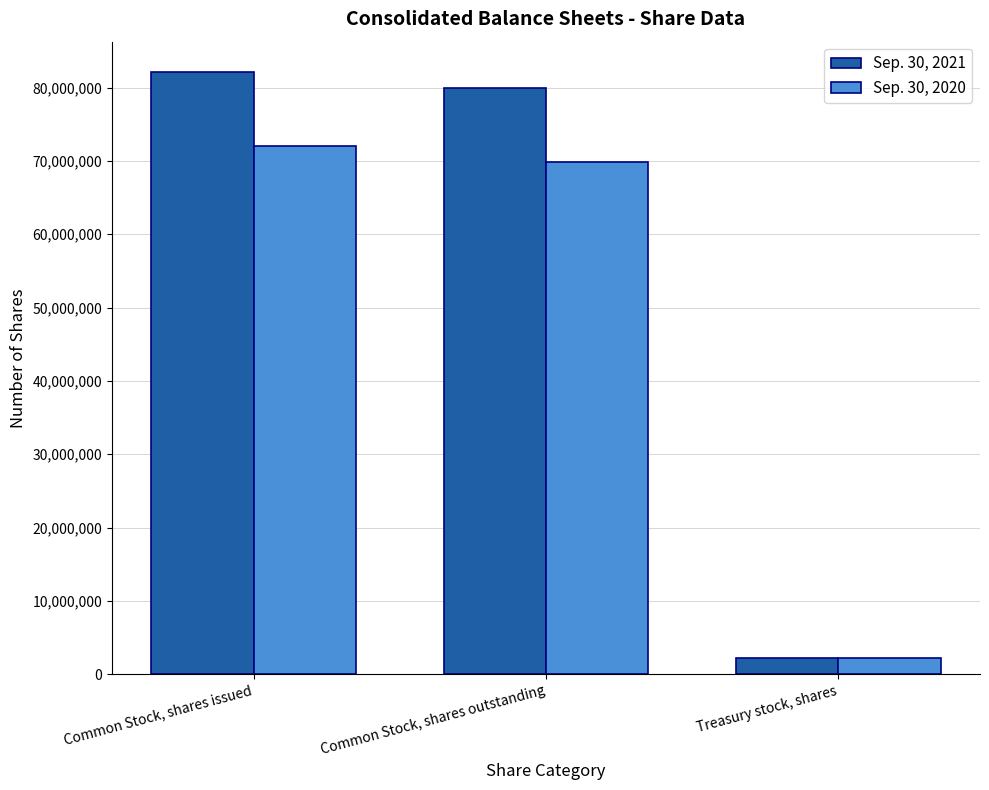

Reading left to right, what are all the values shown in this chart?

Sep. 30, 2021: 82153452	79969748	2183704
Sep. 30, 2020: 72047385	69863681	2183704